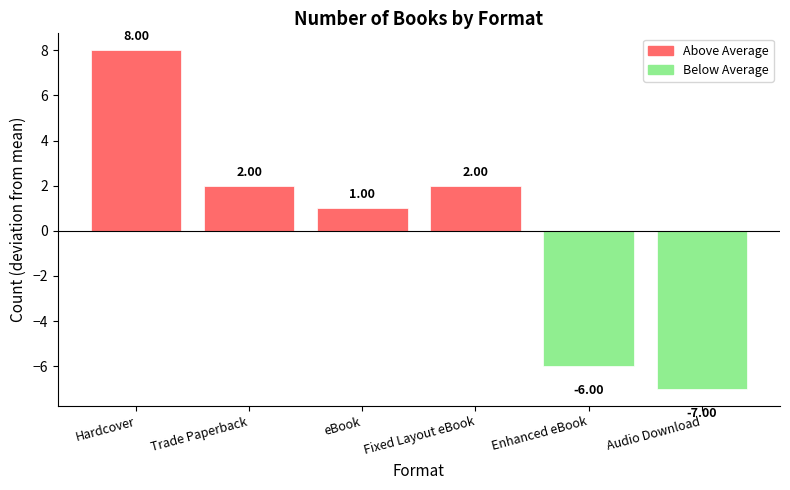

Reading left to right, list all the values displayed in this chart.

Hardcover=8	Trade Paperback=2	eBook=1	Fixed Layout eBook=2	Enhanced eBook=-6	Audio Download=-7